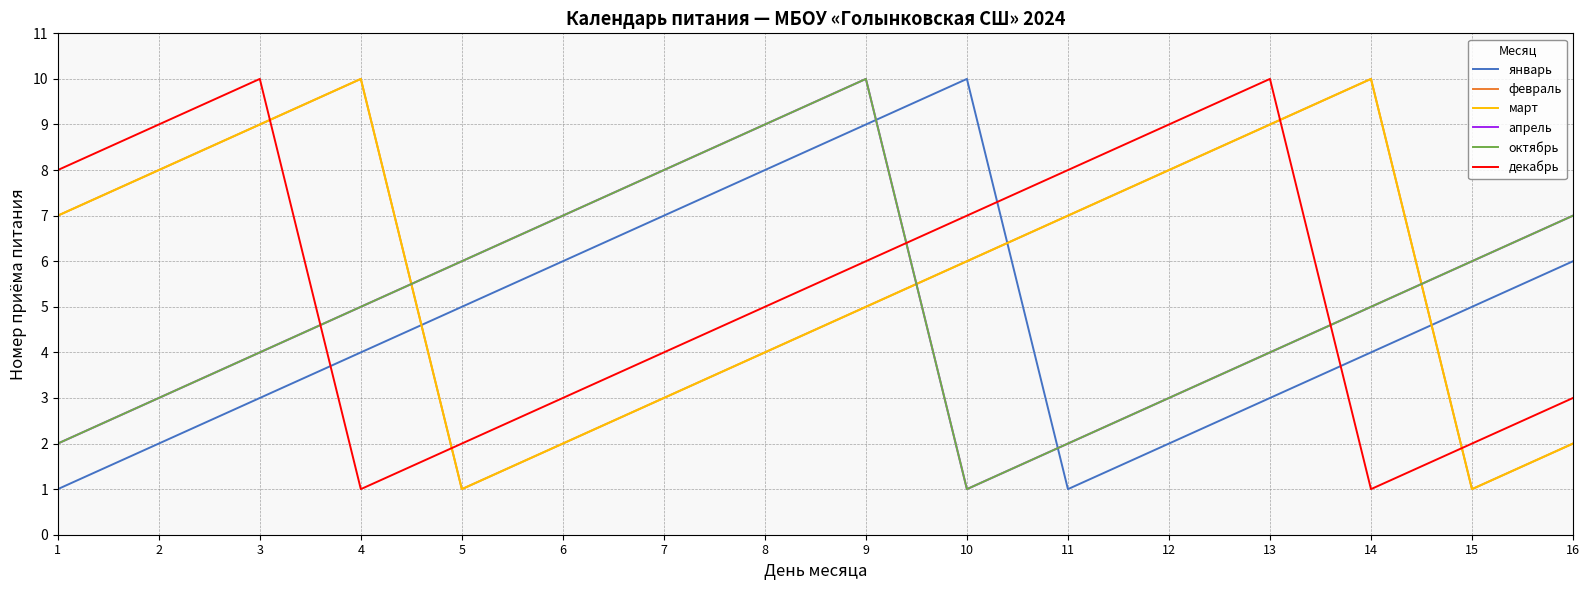

Rank the series at 9 from highest to lowest value.

апрель, октябрь, январь, декабрь, февраль, март